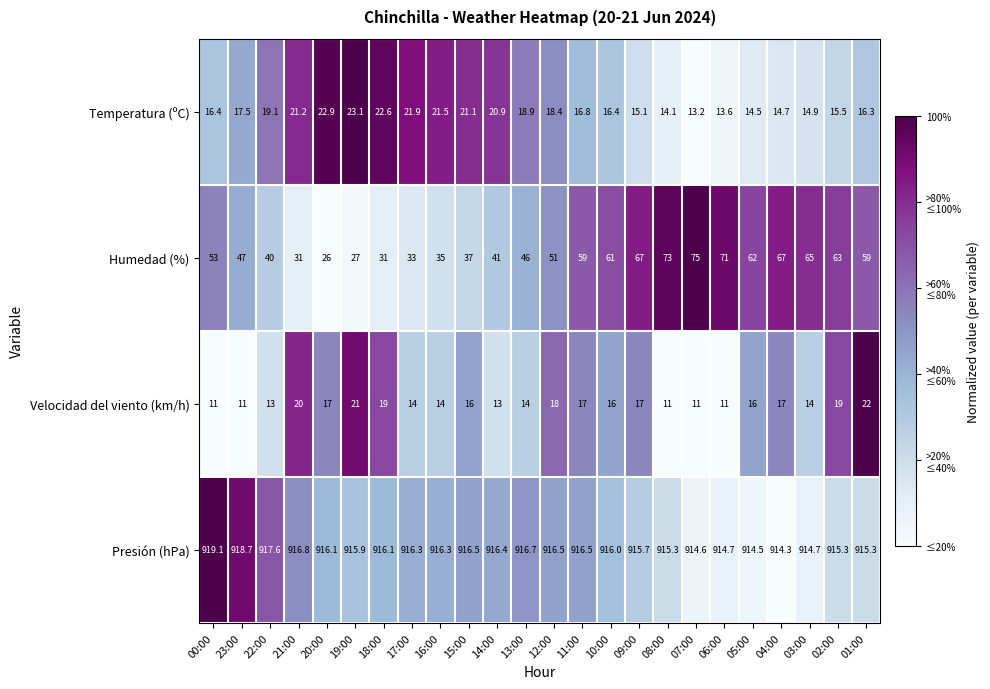

Where does the Velocidad del viento (km/h) series first go above 16?

21:00